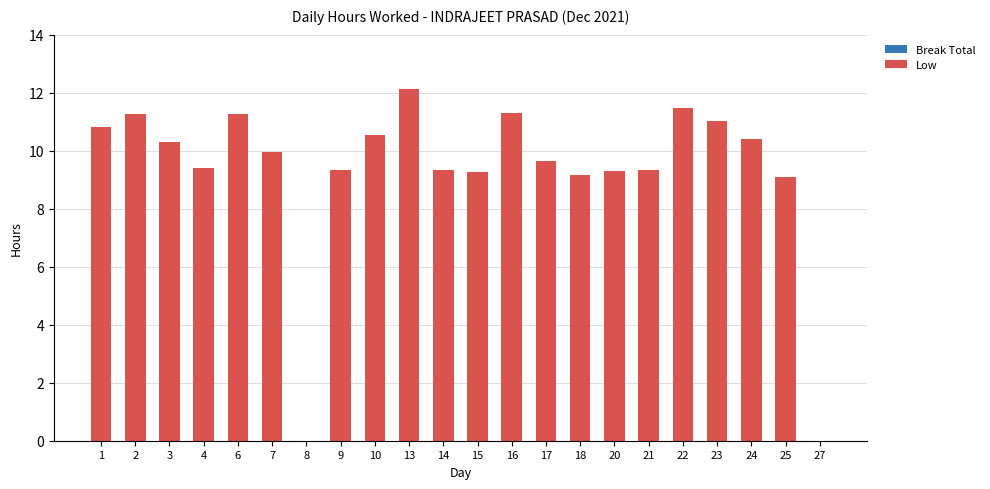

What is the sum of all values?

204.3